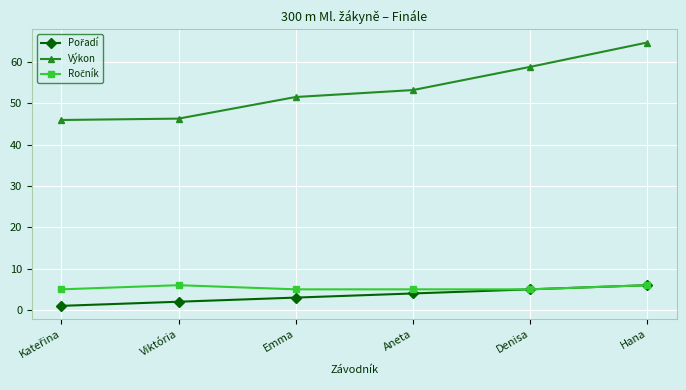

What is the smallest value displayed?

1.0